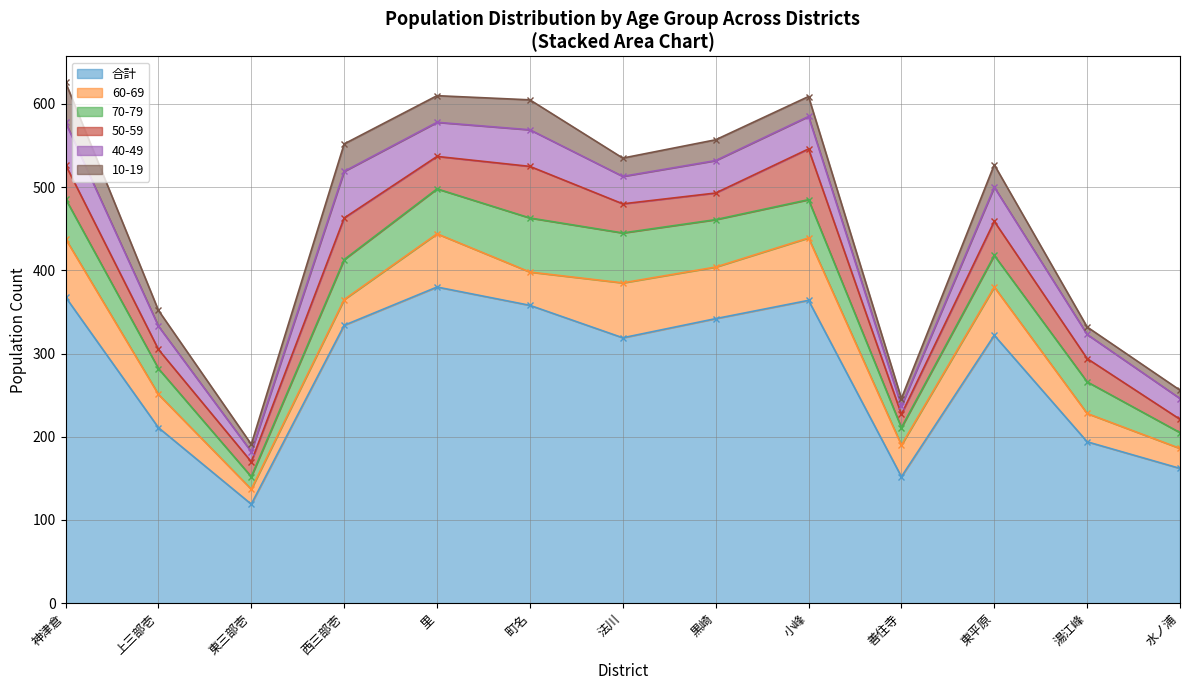

What is the difference between the maximum and minimum values in the 10-19 series?

39